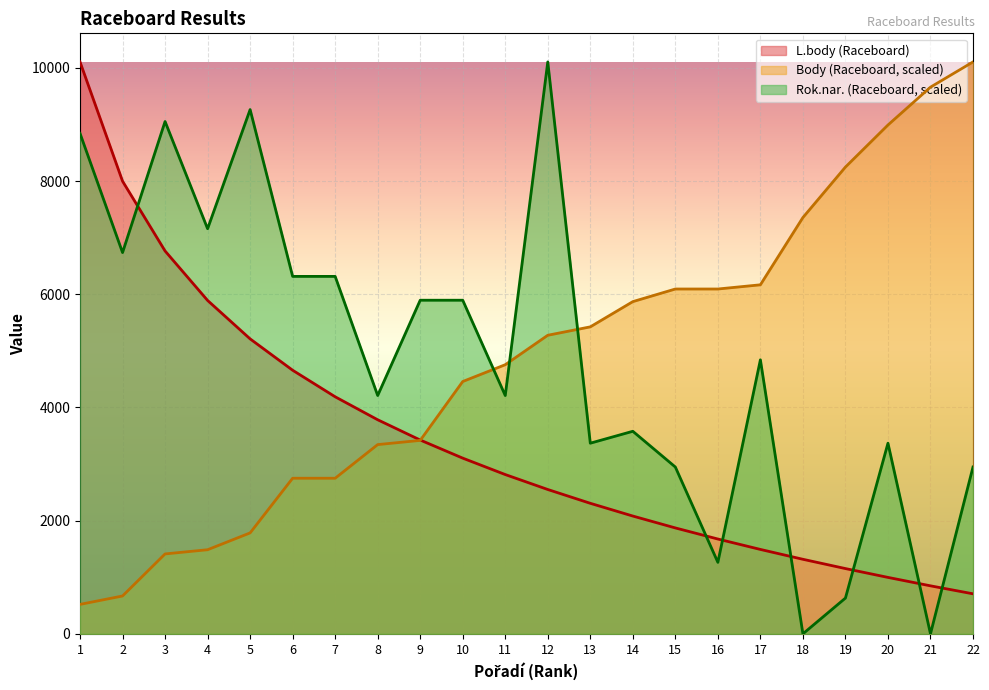

True or false: L.body (Raceboard) has more than 1 points higher than both neighbors.

False